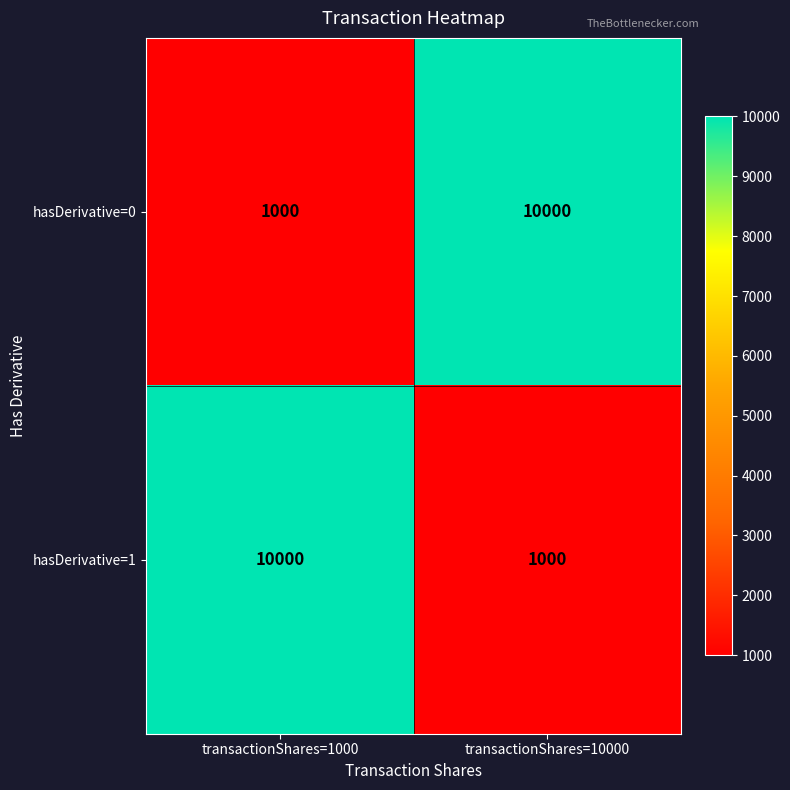

At which label does hasDerivative=0 reach its minimum?

transactionShares=1000